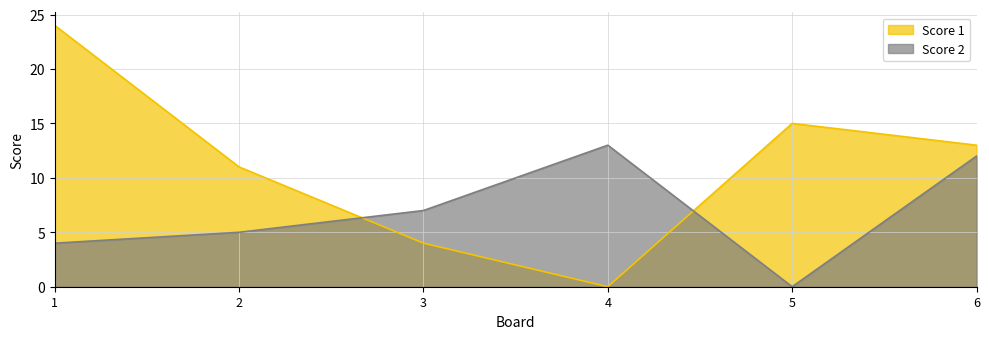

Reading left to right, transcribe all the data shown in this chart.

Score 1: 24	11	4	0	15	13
Score 2: 4	5	7	13	0	12